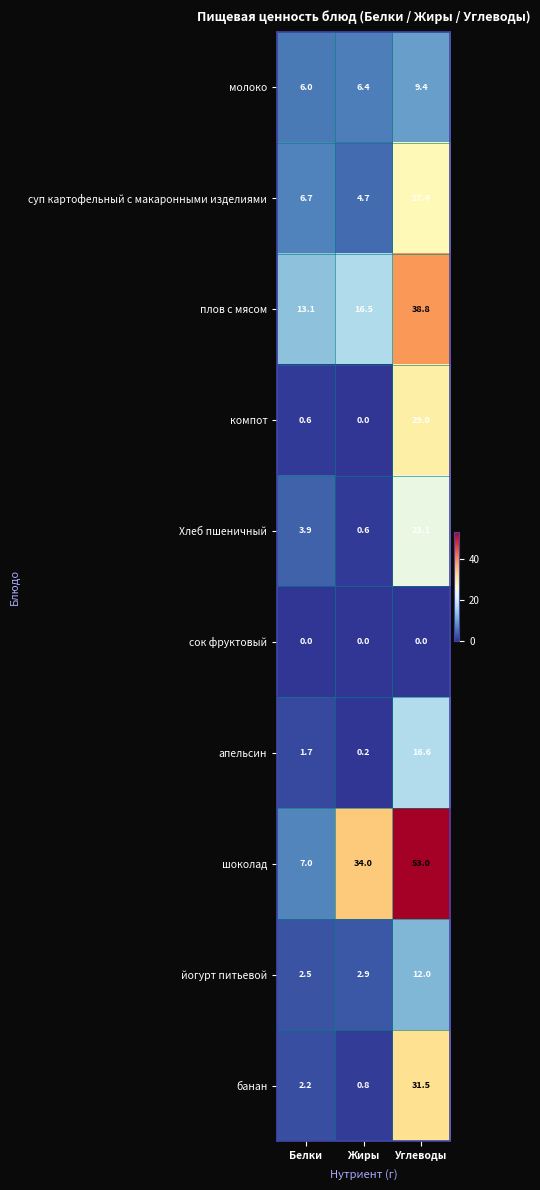

At Углеводы, list the series in order from largest to smallest.

шоколад, плов с мясом, банан, компот, суп картофельный с макаронными изделиями, Хлеб пшеничный, апельсин, йогурт питьевой, молоко, сок фруктовый